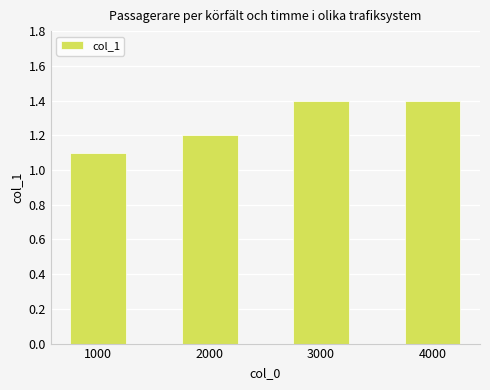

What is the sum of all values?

5.1